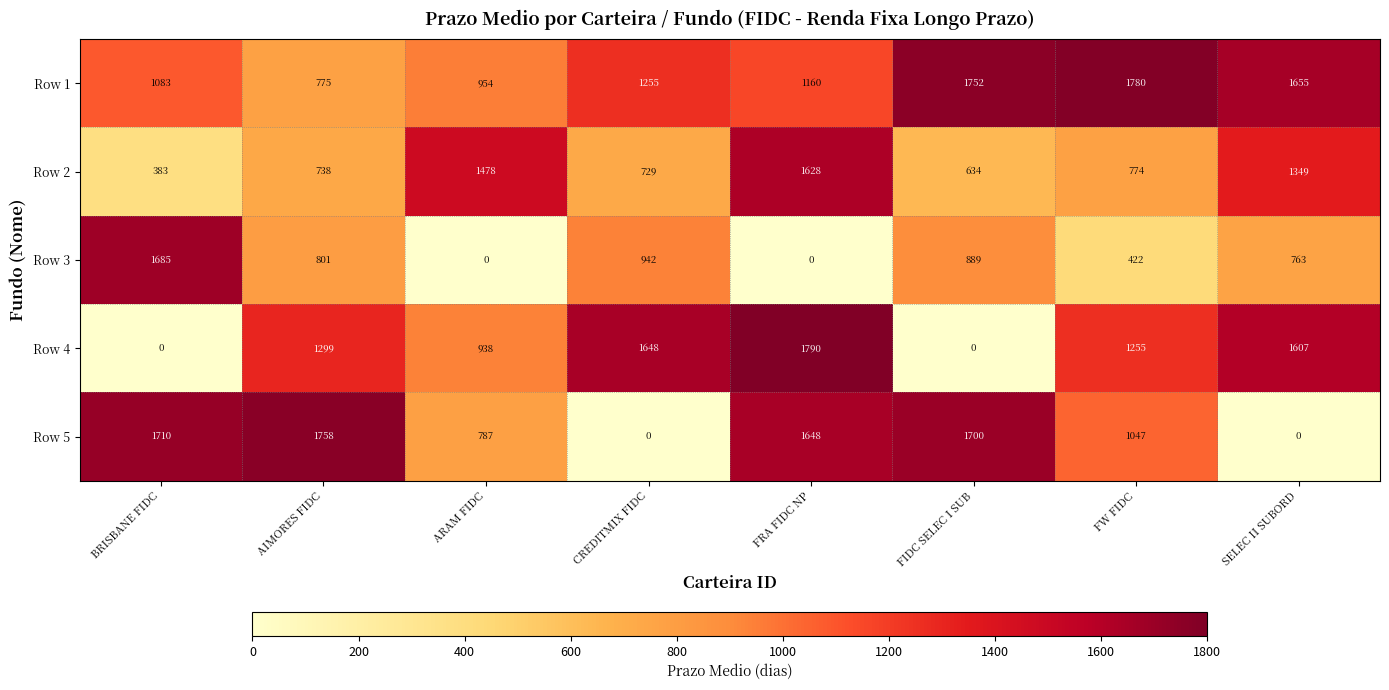

What is the spread (max minus min) of values at ARAM FIDC?

1478